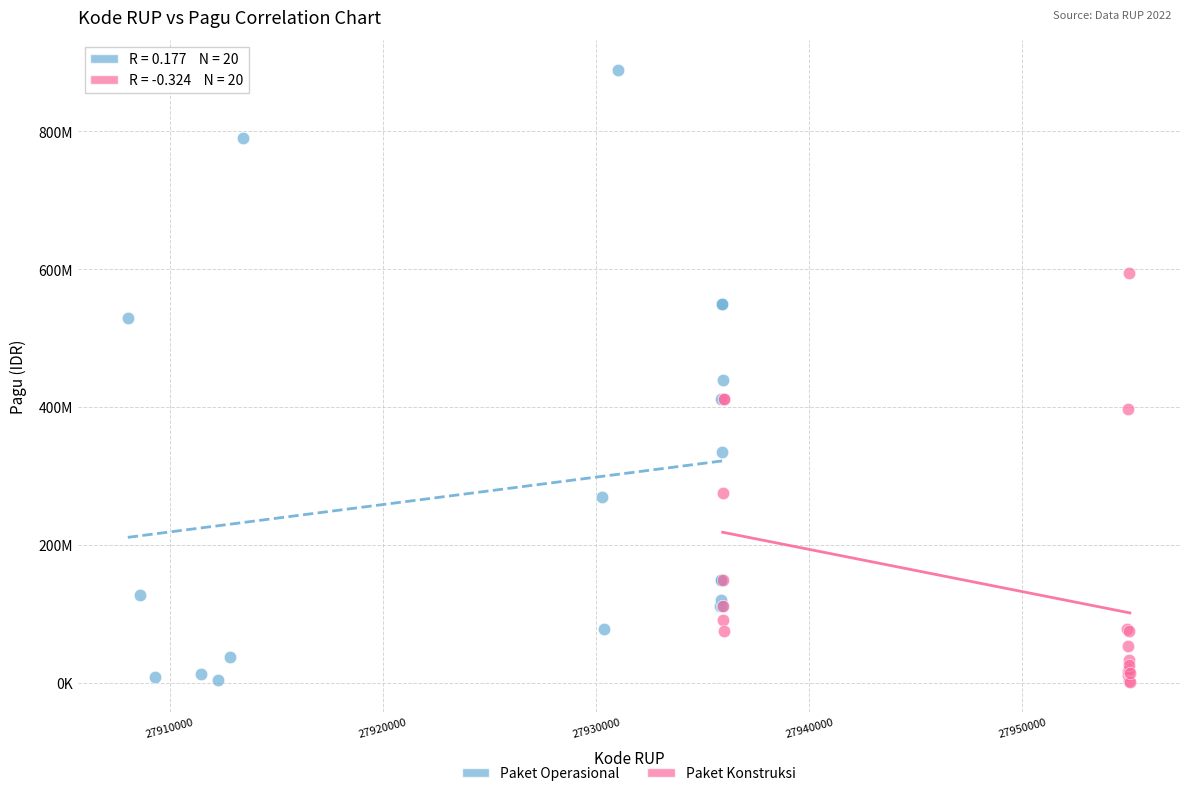

What are all the series names shown in the legend?

Paket Operasional, Paket Konstruksi